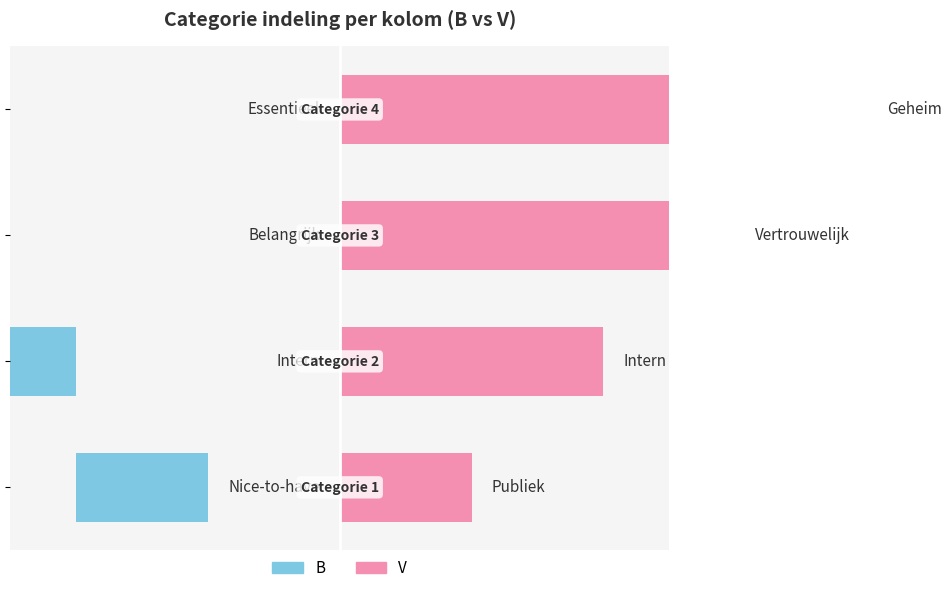

At which label does V first exceed 3?

3